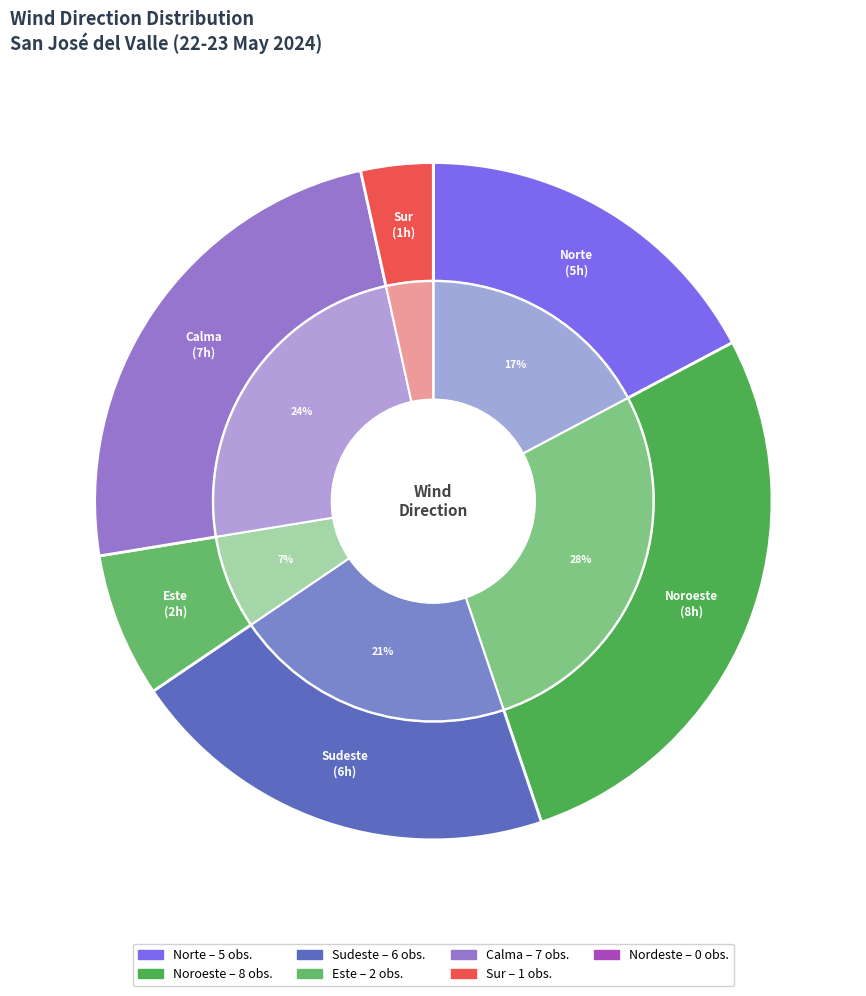

To the nearest percent, what is the combined percentage of Noroeste and Este?

34%